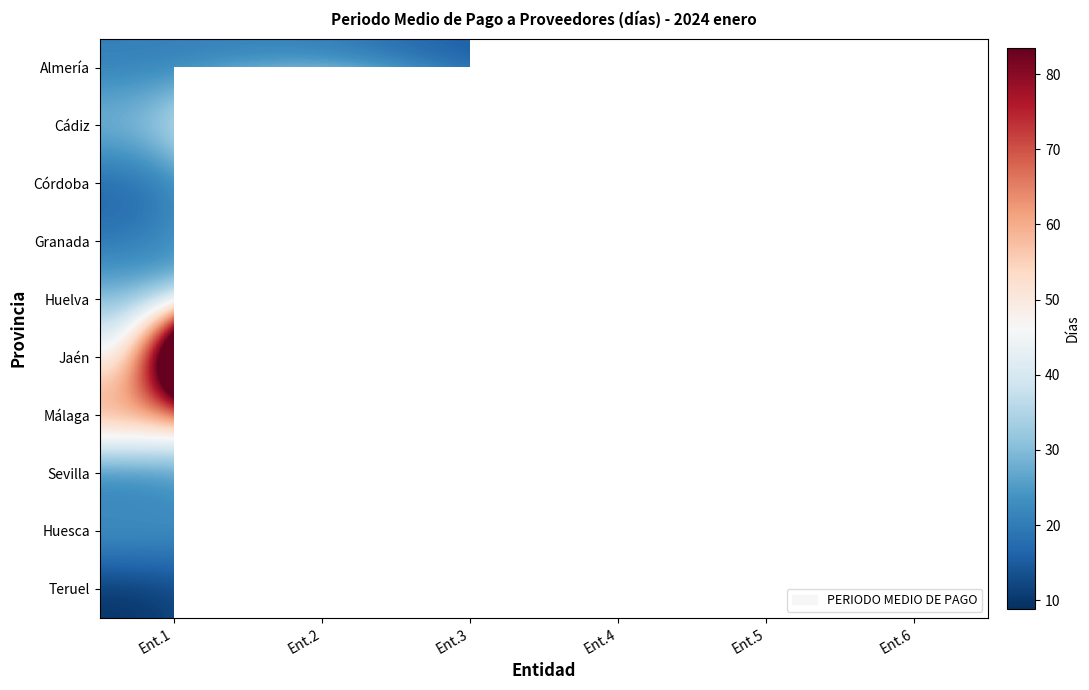

Between Ent.4 and Ent.3, which is larger?

Ent.4